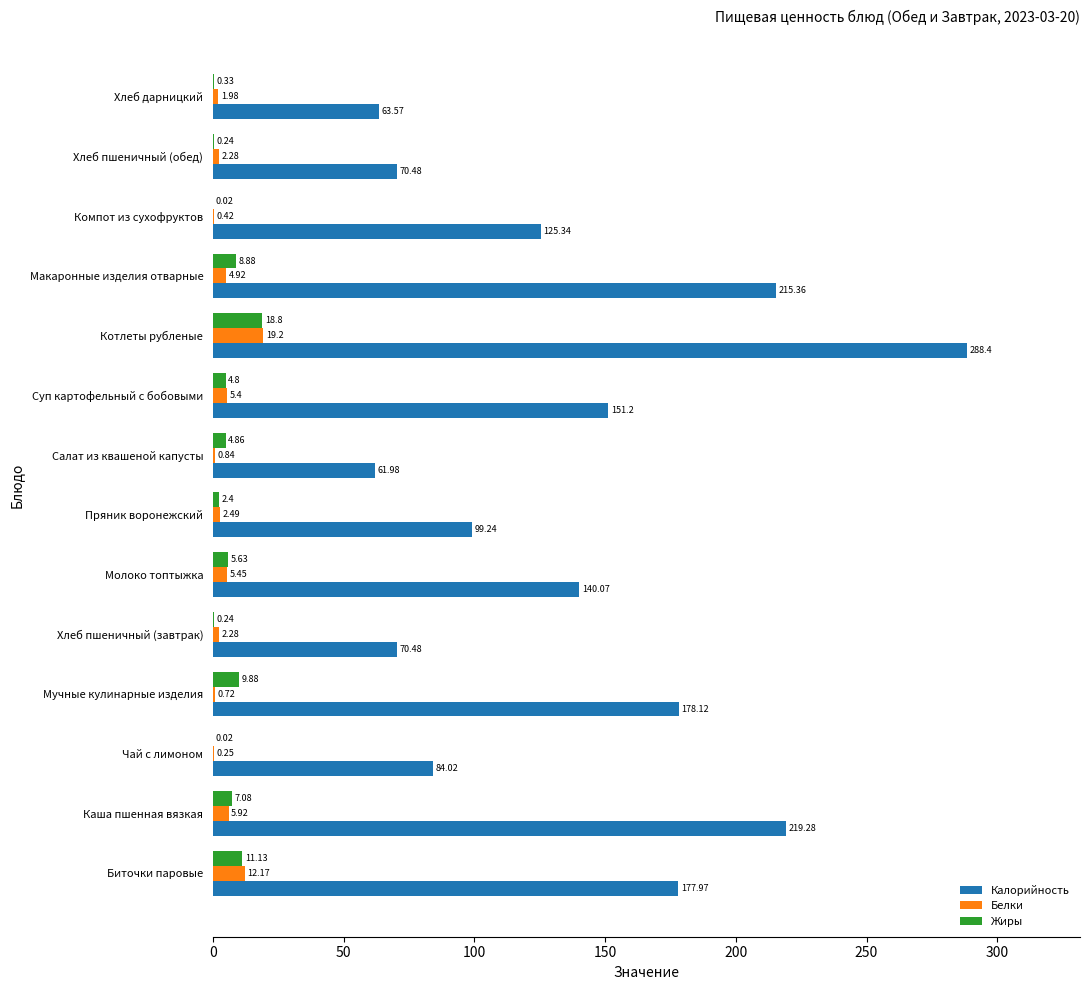

What is the maximum value for Калорийность?

288.4